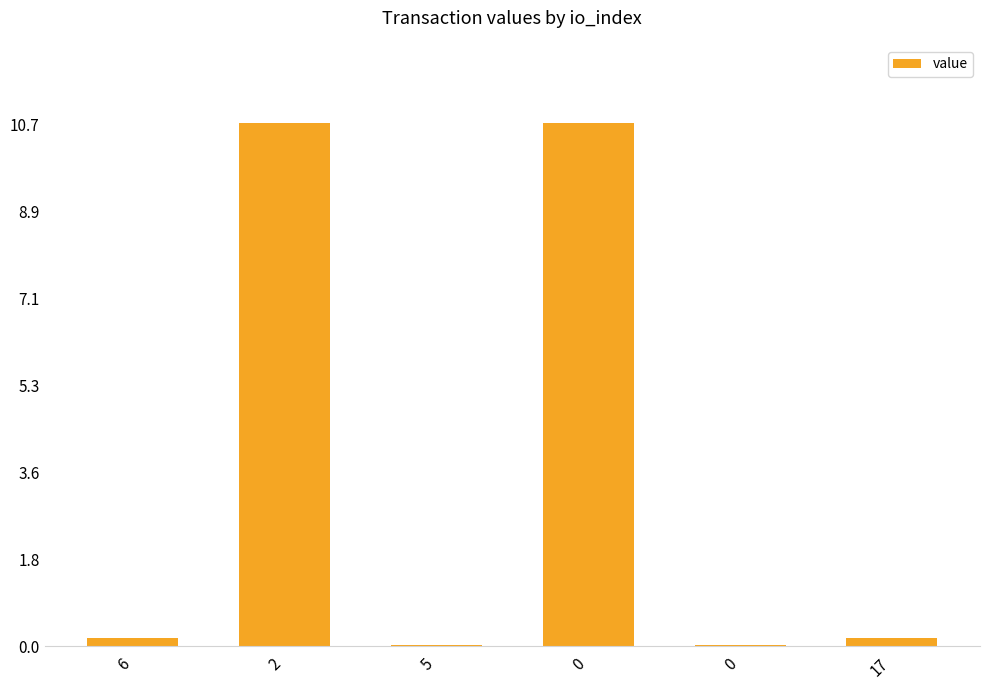

How many data points does each series have?

6